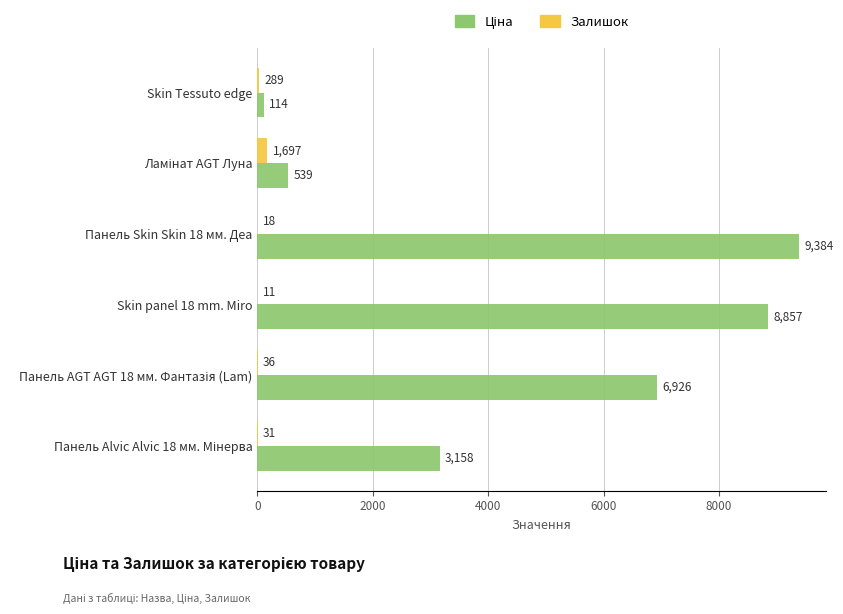

Count the number of data series in this chart.

2